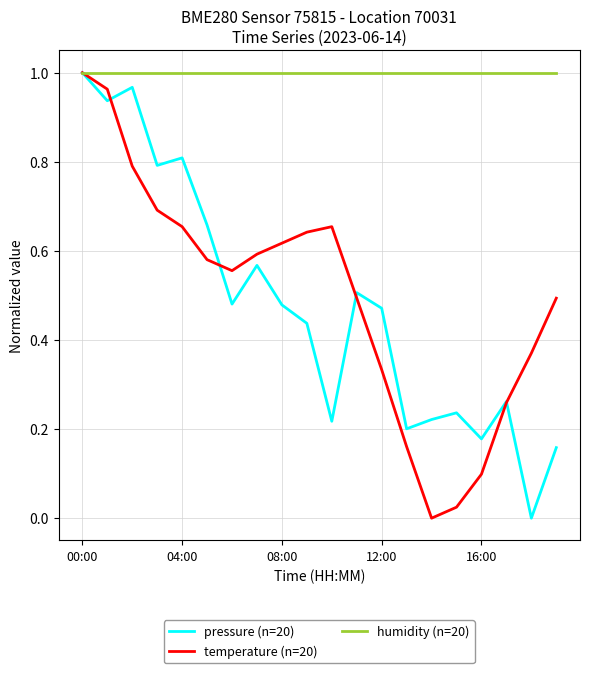

Which series has the largest total across all categories?

humidity (n=20)